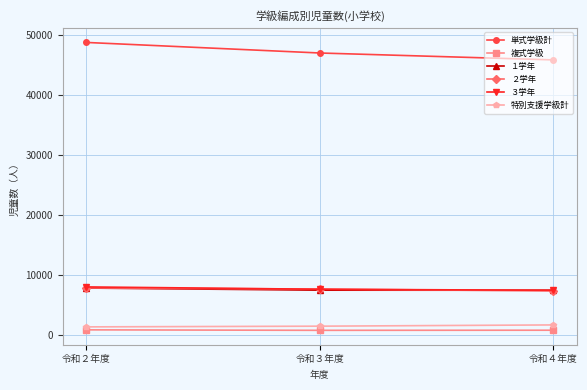

What is the greatest value displayed?

48708